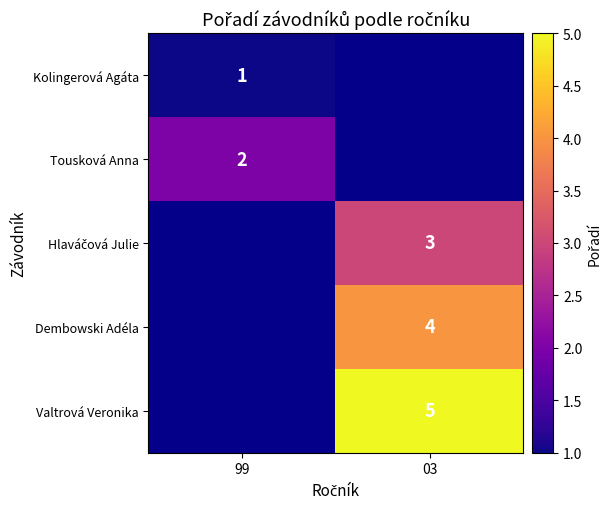

At how many categories does at least one series exceed 1?

2